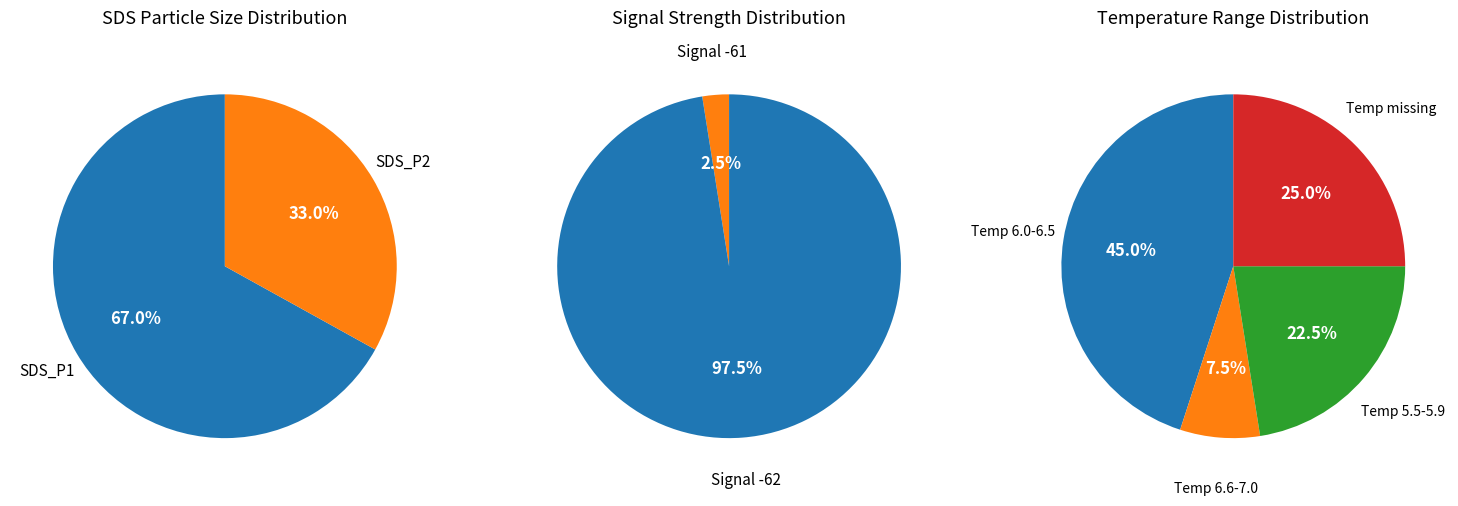

Does 34 represent more than half of the total?

No